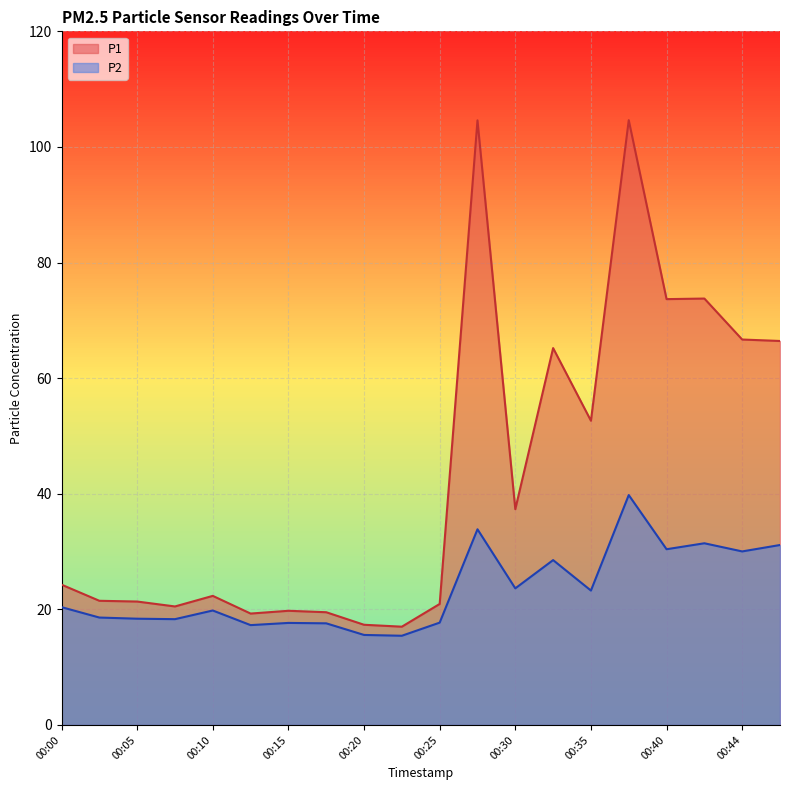

What is the spread (max minus min) of values at 00:18?

1.9